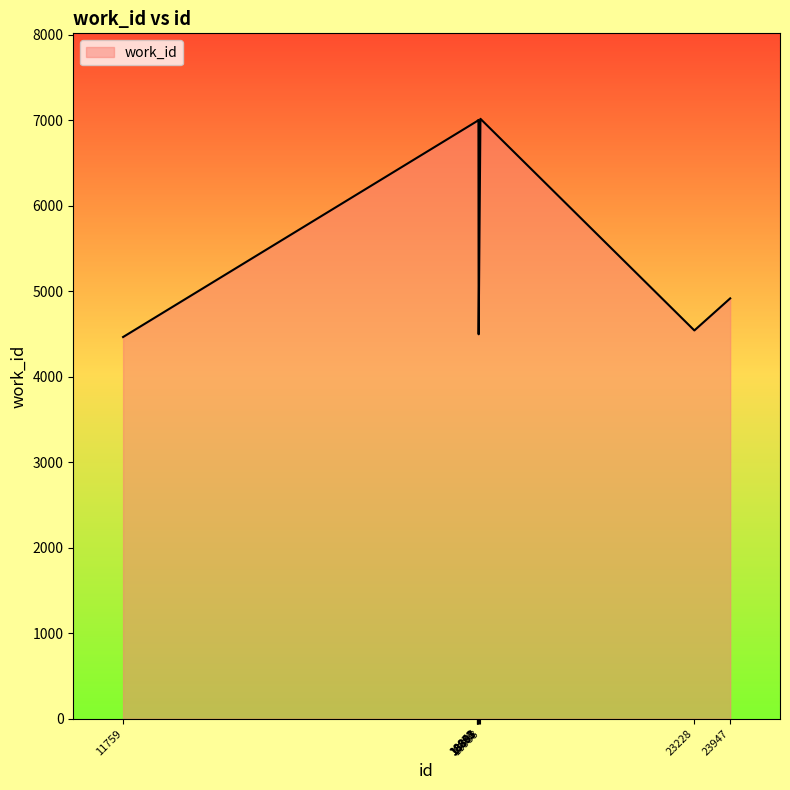

What is the smallest value displayed?

4466